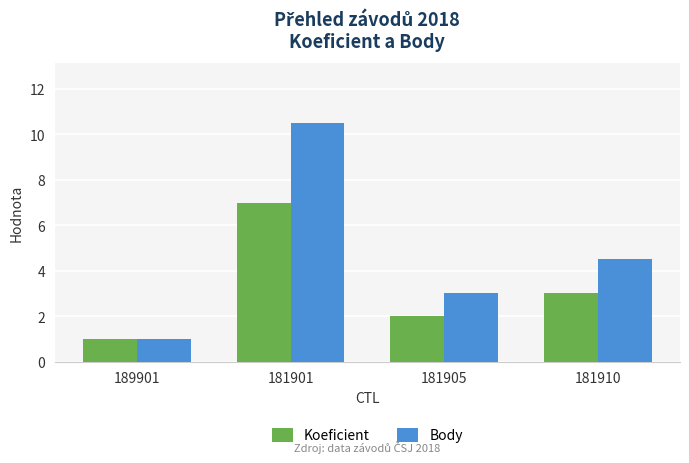

List the series in order of their peak value, highest first.

Body, Koeficient